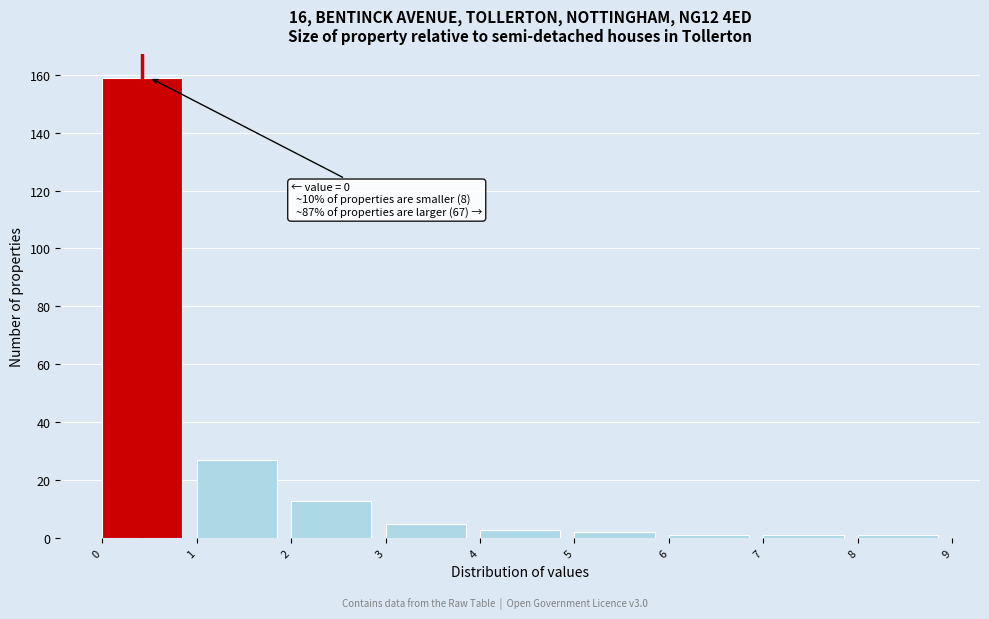

Over which range of the x-axis is the bar tallest?

0 to 1